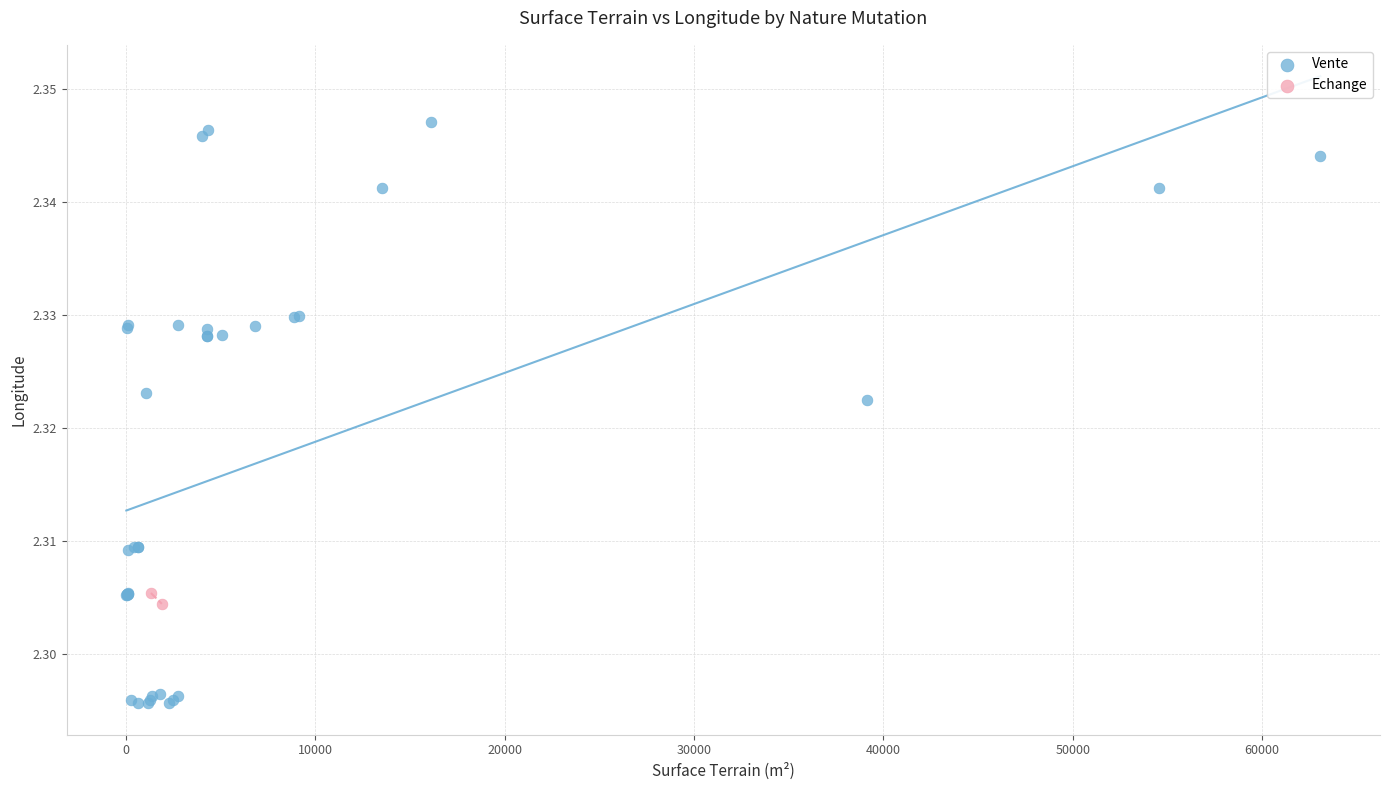

What are all the series names shown in the legend?

Vente, Echange